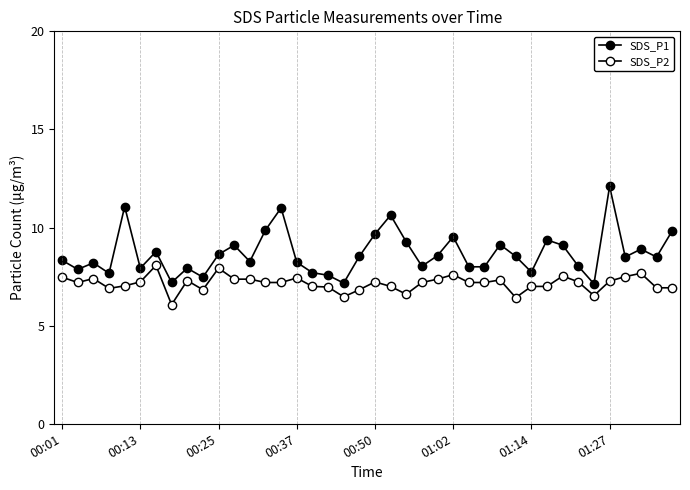

What is the difference between the second highest and second lowest values in the SDS_P2 series?

1.5